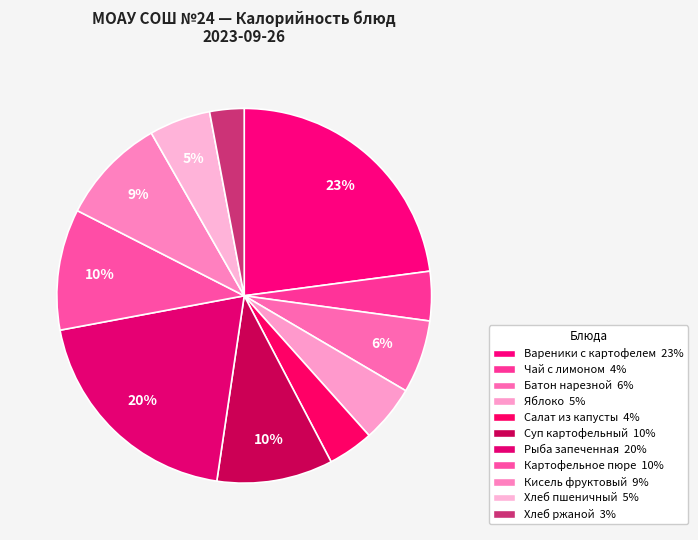

Is it true that Хлеб ржаной is 3% of the pie?

True